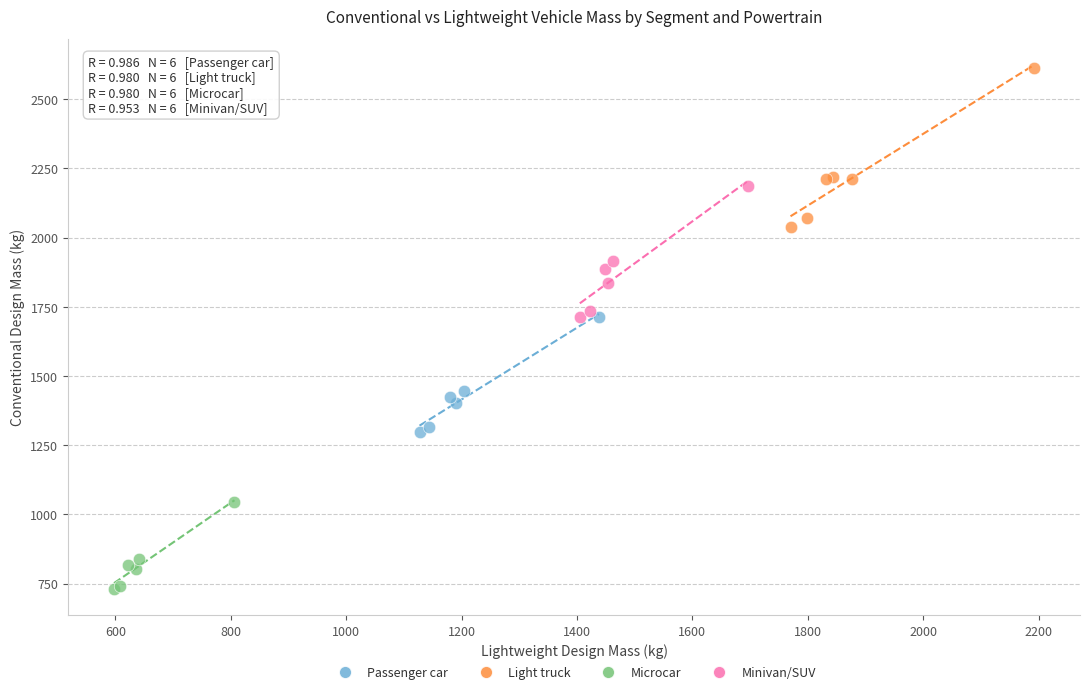

Which series contains the highest Y value?

Light truck